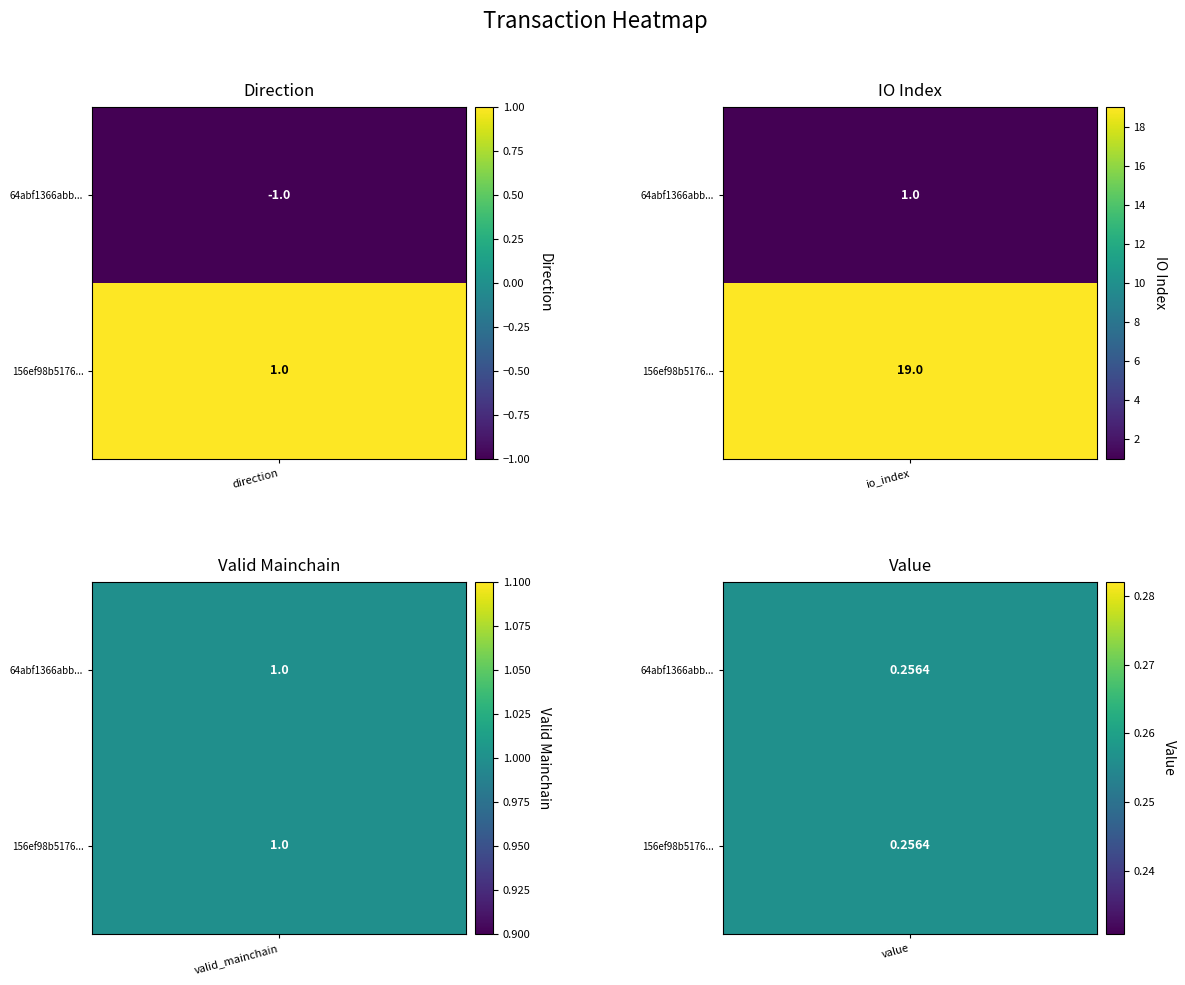

Is the value of 64abf1366abb8609499d385fe06144b0fc33061 at direction greater than the value of 156ef98b51767b1bc421b7357421e07d3fb5ae1 at direction?

No